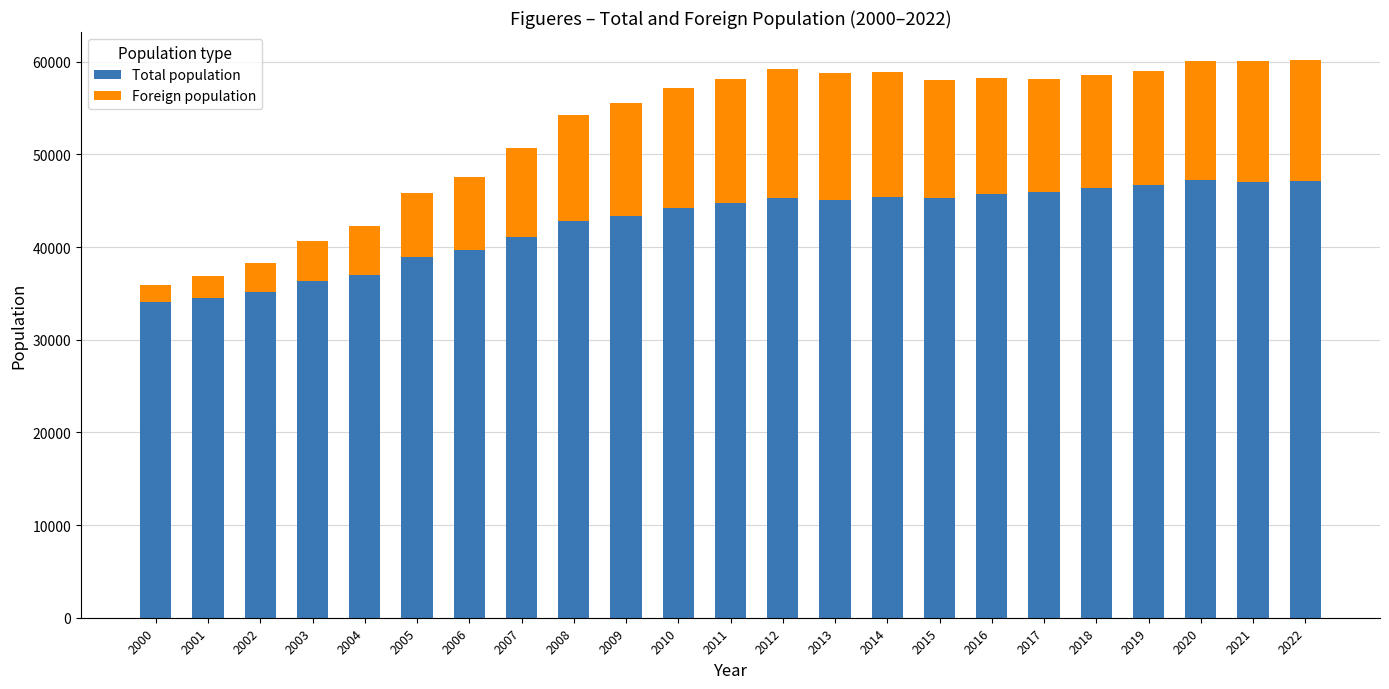

What are all the series names shown in the legend?

Total population, Foreign population